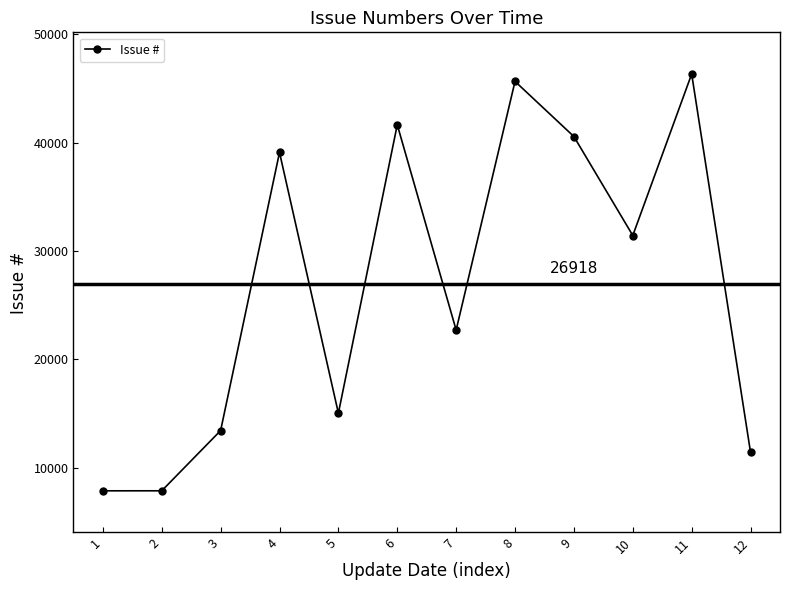

True or false: there are more than 1 points higher than both neighbors.

True